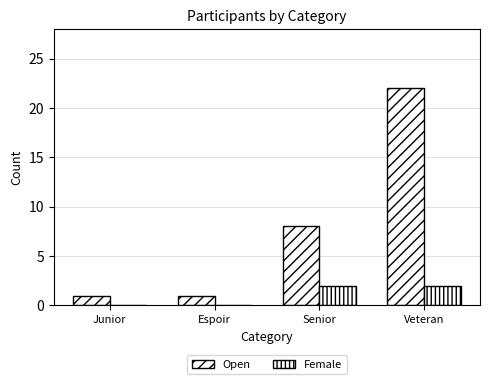

How many distinct data groups are displayed?

2